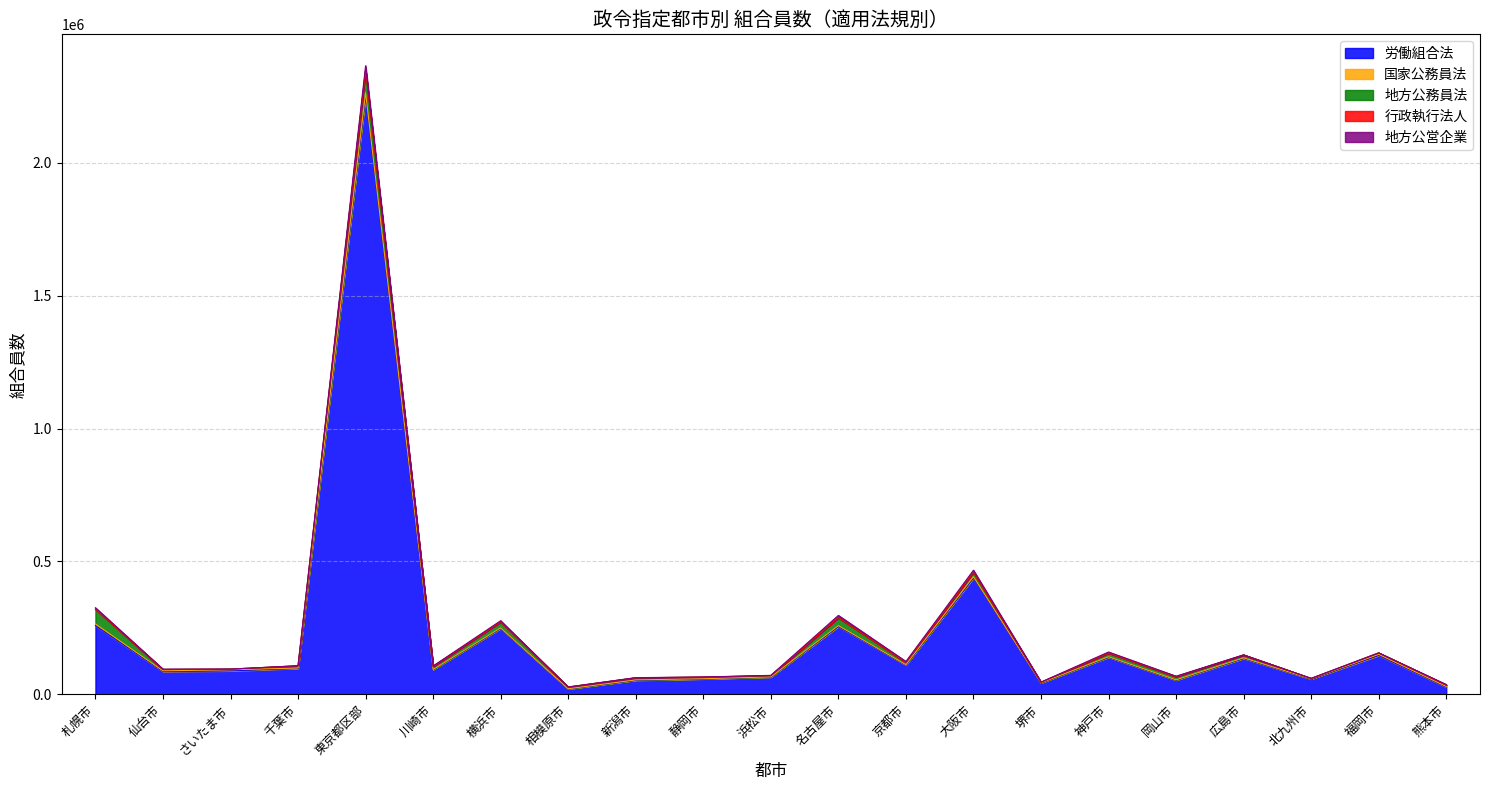

How many distinct data groups are displayed?

5